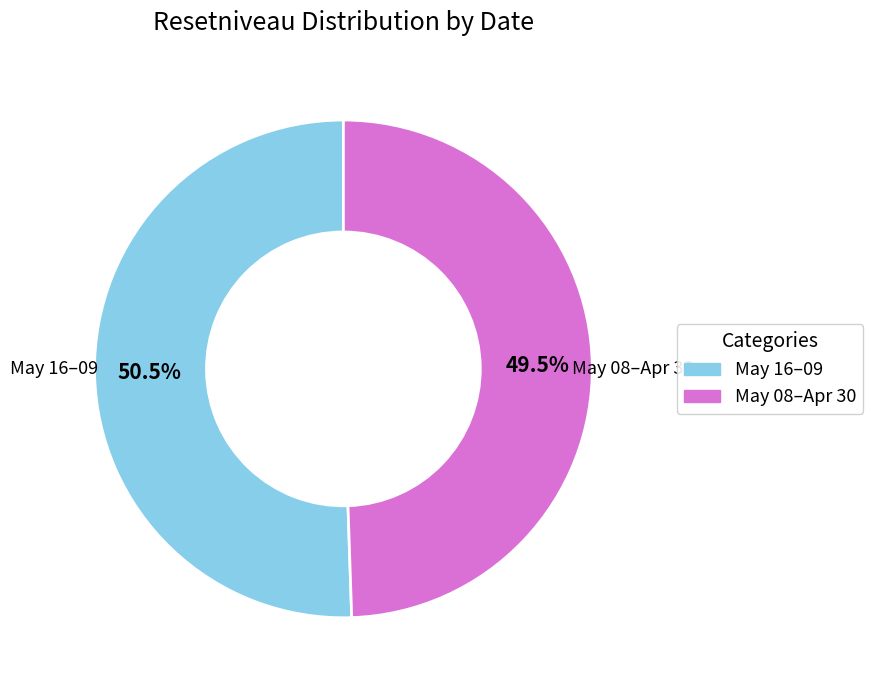

How many slices are in this pie chart?

2